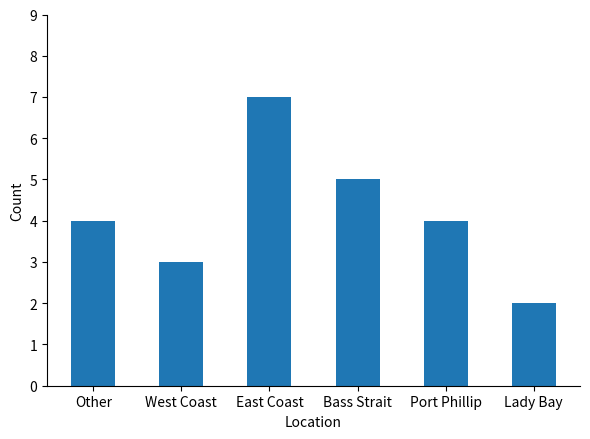

The value at Lady Bay is 2. True or false?

True